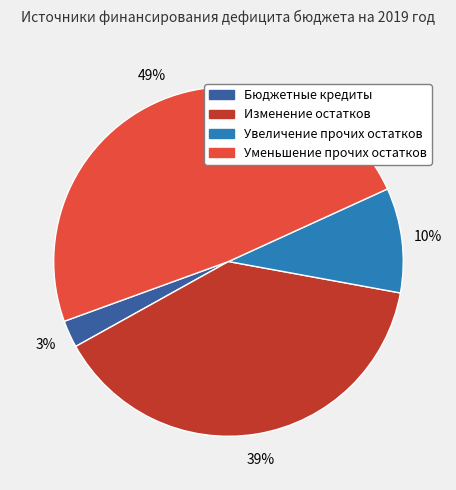

To the nearest percent, what is the average slice percentage?

25%